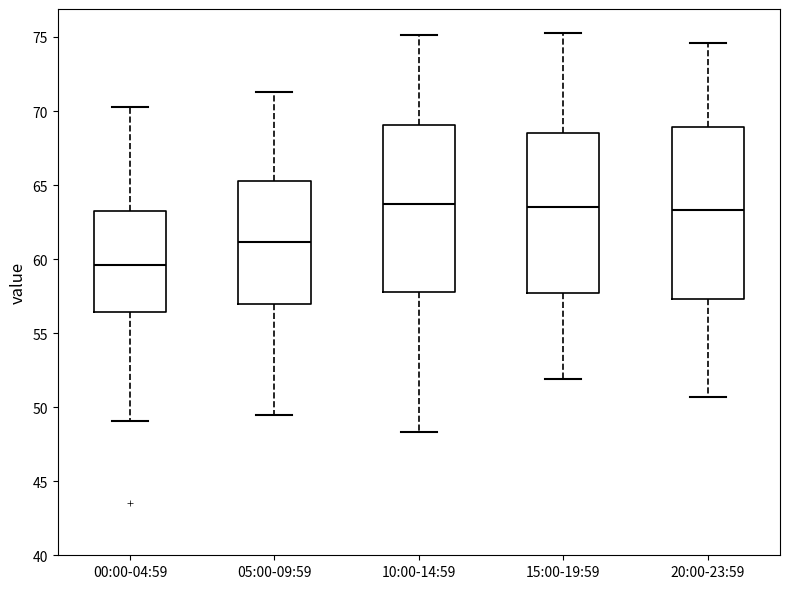

Reading left to right, read every box against the y-axis: the position of its median line, the range the box covers, and the ends of its whiskers. The values are not printed on the chart, so give them approximately, as read against the axis.

00:00-04:59: median 59.5, box 56.5 to 63.0, whiskers 49.0 to 70.5
05:00-09:59: median 61.0, box 57.0 to 65.5, whiskers 49.5 to 71.5
10:00-14:59: median 63.5, box 58.0 to 69.0, whiskers 48.5 to 75.0
15:00-19:59: median 63.5, box 57.5 to 68.5, whiskers 52.0 to 75.5
20:00-23:59: median 63.5, box 57.5 to 69.0, whiskers 50.5 to 74.5